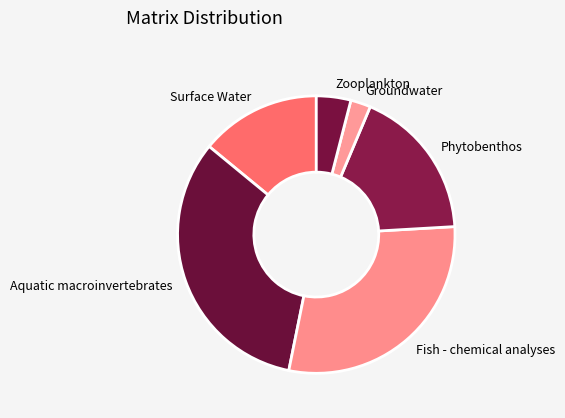

How many slices are in this pie chart?

6